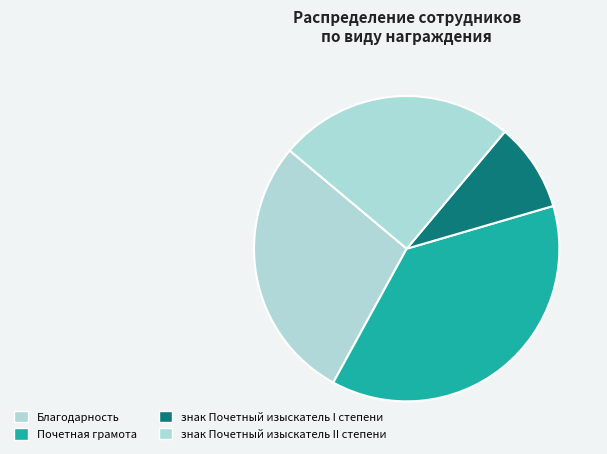

Does any single category account for the majority?

No